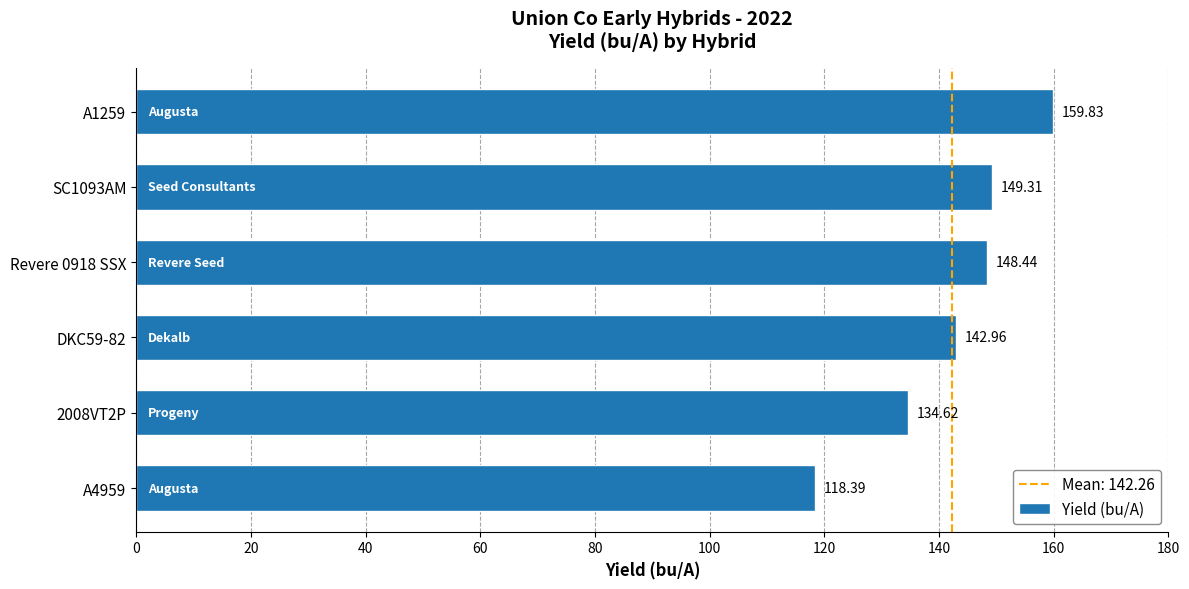

Between Revere 0918 SSX and SC1093AM, which is larger?

SC1093AM